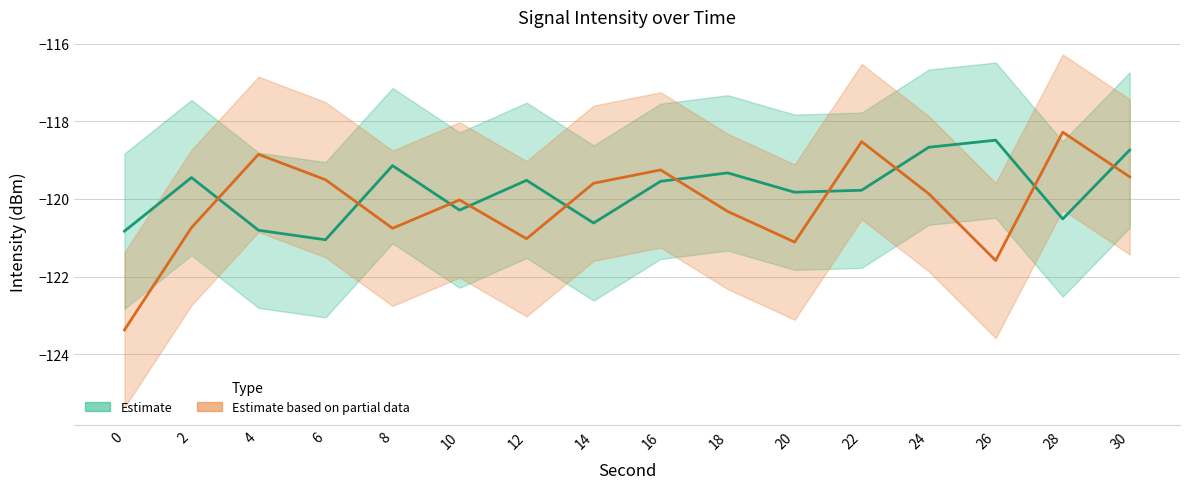

Where is the first local maximum for Partial Lower?

4